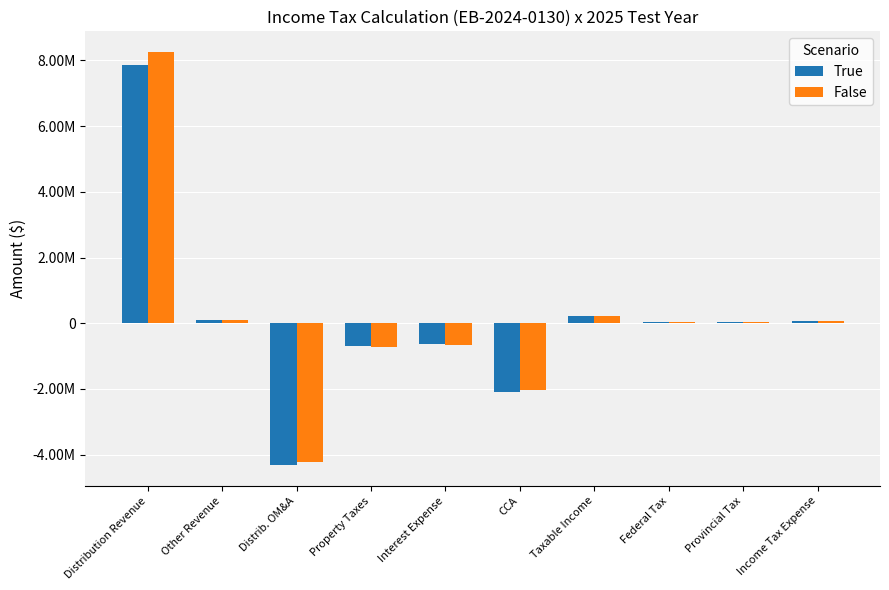

Is the value of True at Property Taxes greater than the value of False at Distrib. OM&A?

Yes